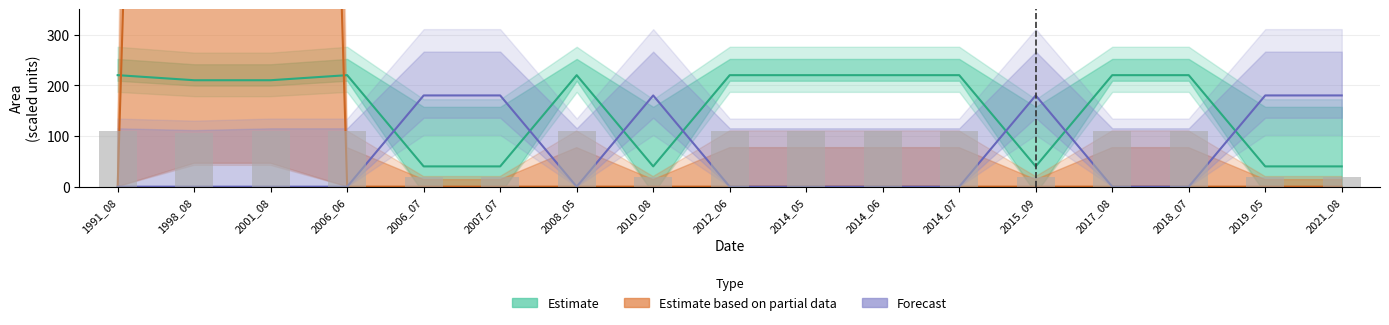

How many values in Estimate based on partial data are above zero?

2